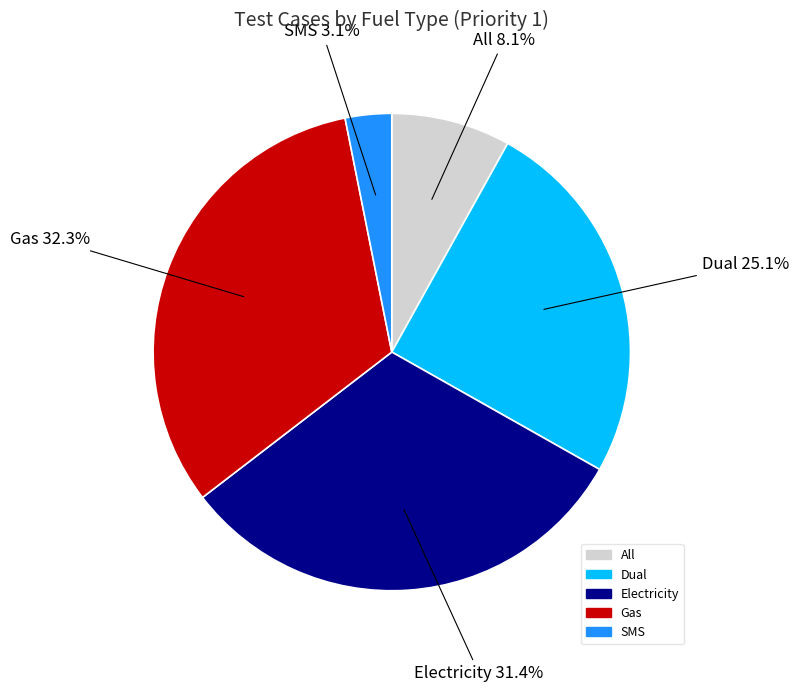

Approximately how many times larger is the value at All compared to Dual?

0.3